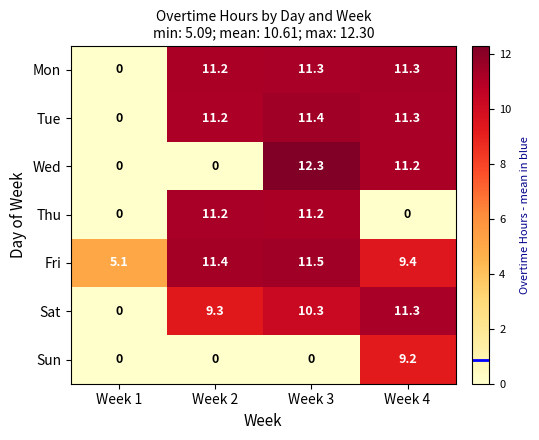

What is the difference between the highest and lowest values at Week 1?

5.1